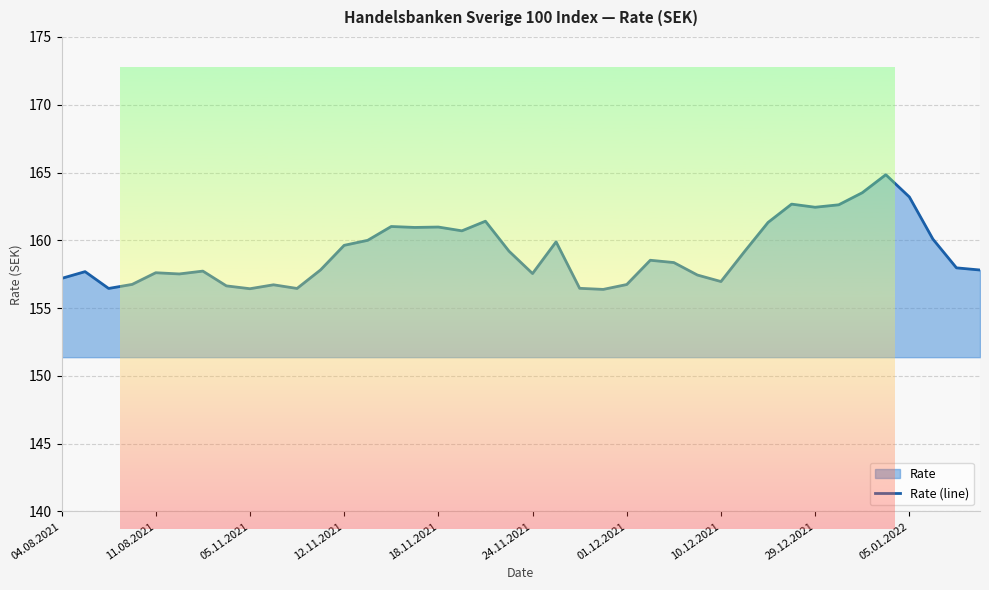

What is the value of the 29th point from the left?

157.0